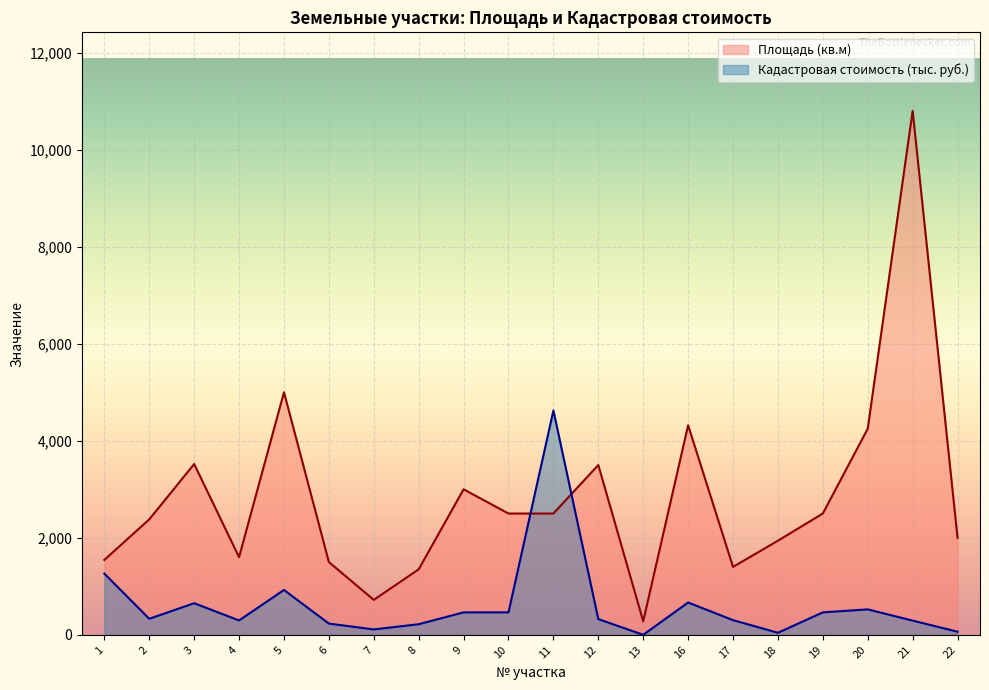

Reading left to right, list all the values displayed in this chart.

Площадь (кв.м): 1=1544.0	2=2380.0	3=3521.0	4=1600.0	5=5000.0	6=1500.0	7=720.0	8=1350.0	9=3000.0	10=2500.0	11=2500.0	12=3500.0	13=278.0	16=4320.0	17=1400.0	18=1940.0	19=2500.0	20=4250.0	21=10800.0	22=2000.0
Кадастровая стоимость: 1=1261.7	2=330.2	3=651.4	4=296.0	5=925.0	6=231.2	7=111.0	8=218.5	9=462.5	10=462.5	11=4625.0	12=323.8	13=0.0	16=666.0	17=302.2	18=41.9	19=462.5	20=524.2	21=292.7	22=64.2